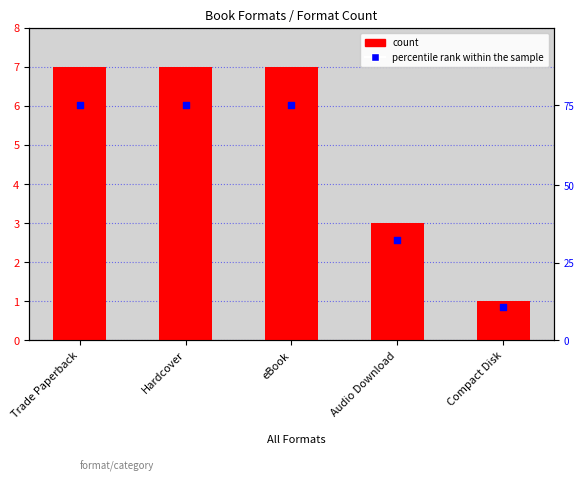

Which series has the widest spread of Y values?

percentile rank within the sample